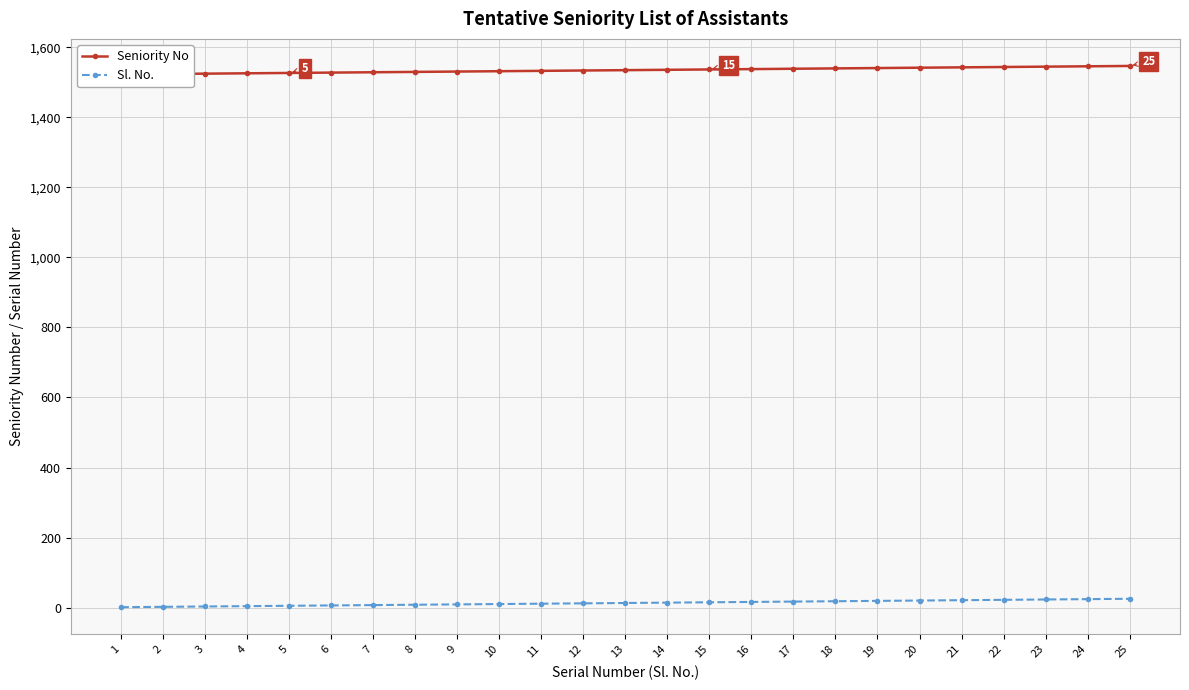

Reading left to right, list all the values displayed in this chart.

Seniority No: 1523	1524	1525	1526	1527	1528	1529	1530	1531	1532	1533	1534	1535	1536	1537	1538	1539	1540	1541	1542	1543	1544	1545	1546	1547
Sl. No.: 1	2	3	4	5	6	7	8	9	10	11	12	13	14	15	16	17	18	19	20	21	22	23	24	25